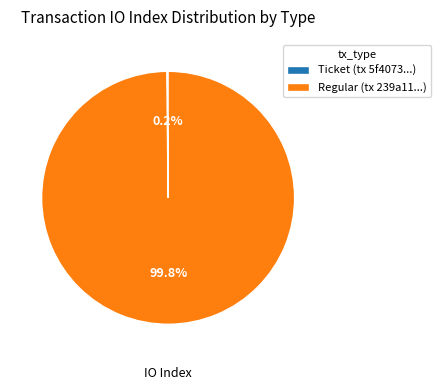

Is there a majority slice in this chart?

Yes